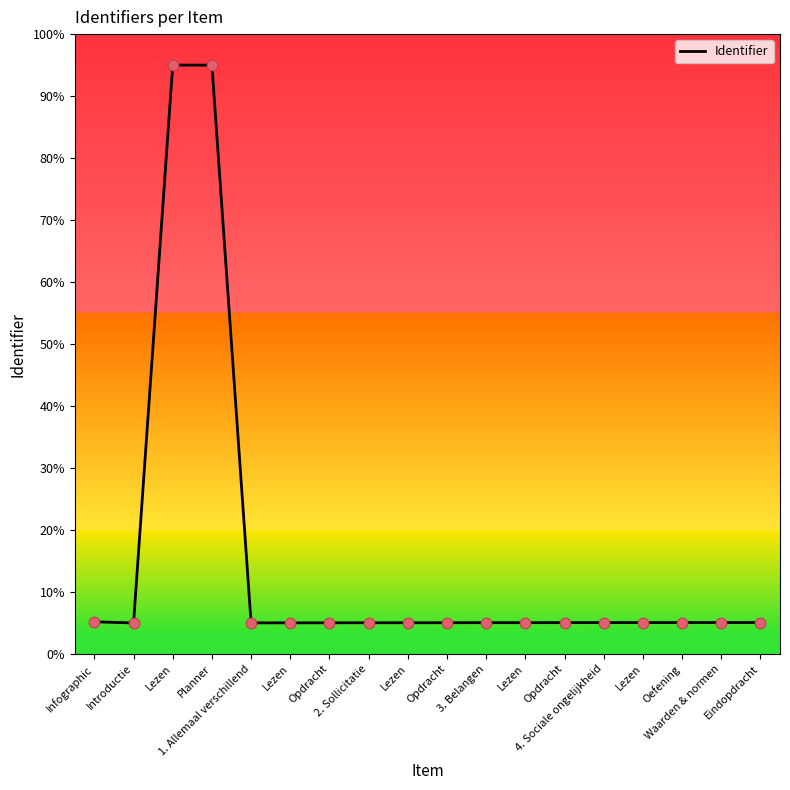

What is the ratio of the value at Lezen to the value at Opdracht?

1.0